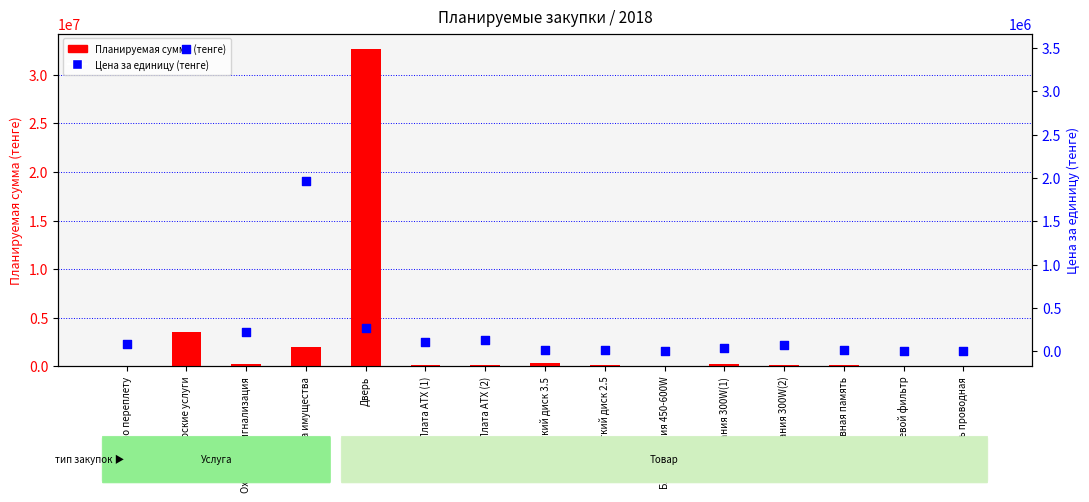

Which series reaches the maximum Y coordinate?

Планируемая сумма